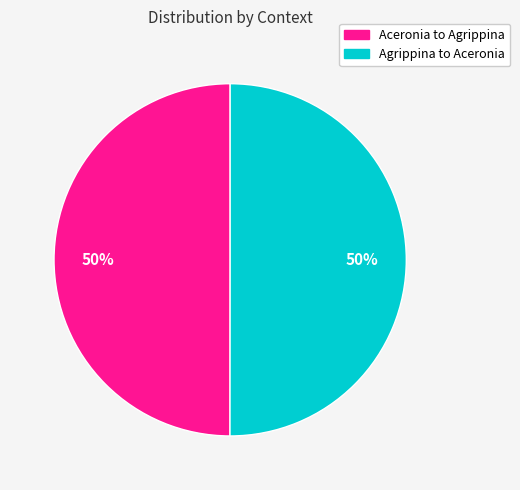

Is it true that Aceronia to Agrippina is 60% of the pie?

False